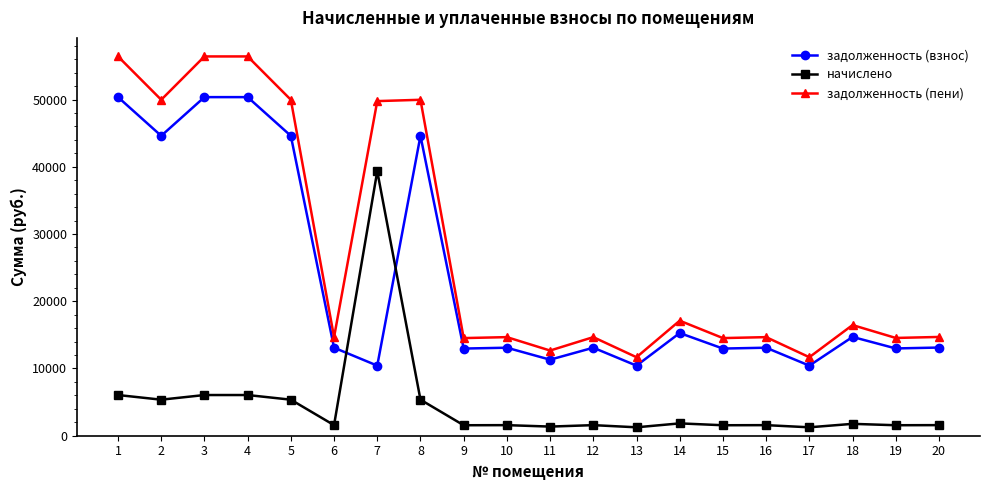

What is the difference between the second highest and second lowest values in the начислено series?

4799.6